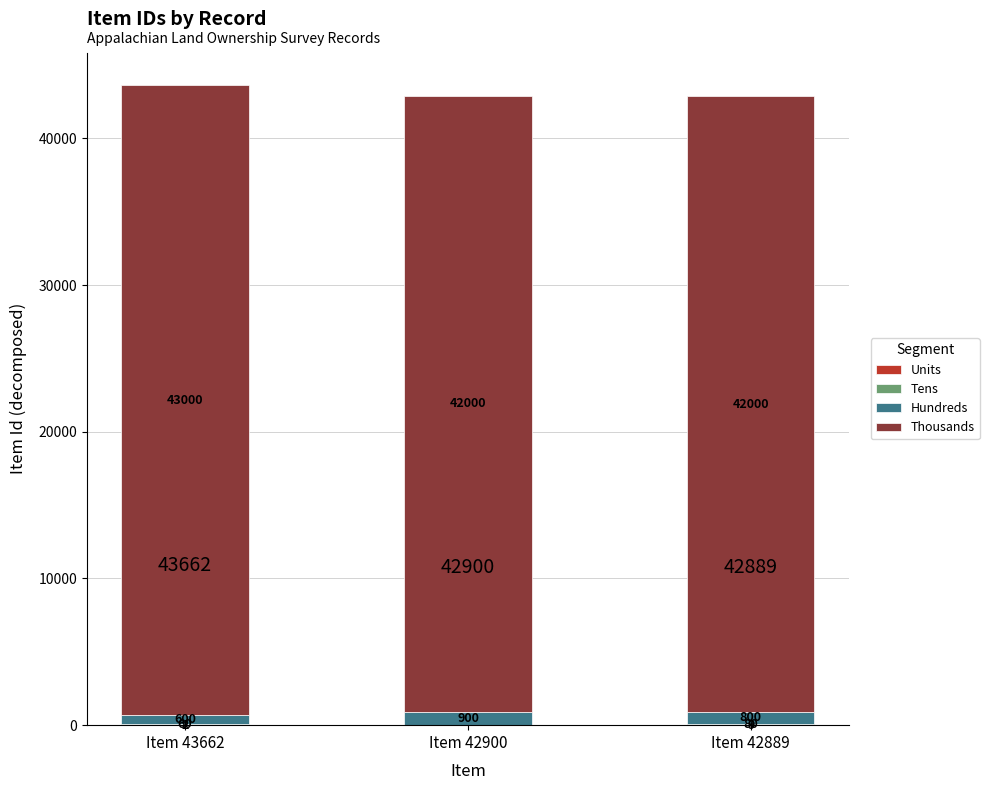

What is the total value across all series at Item 43662?

43662